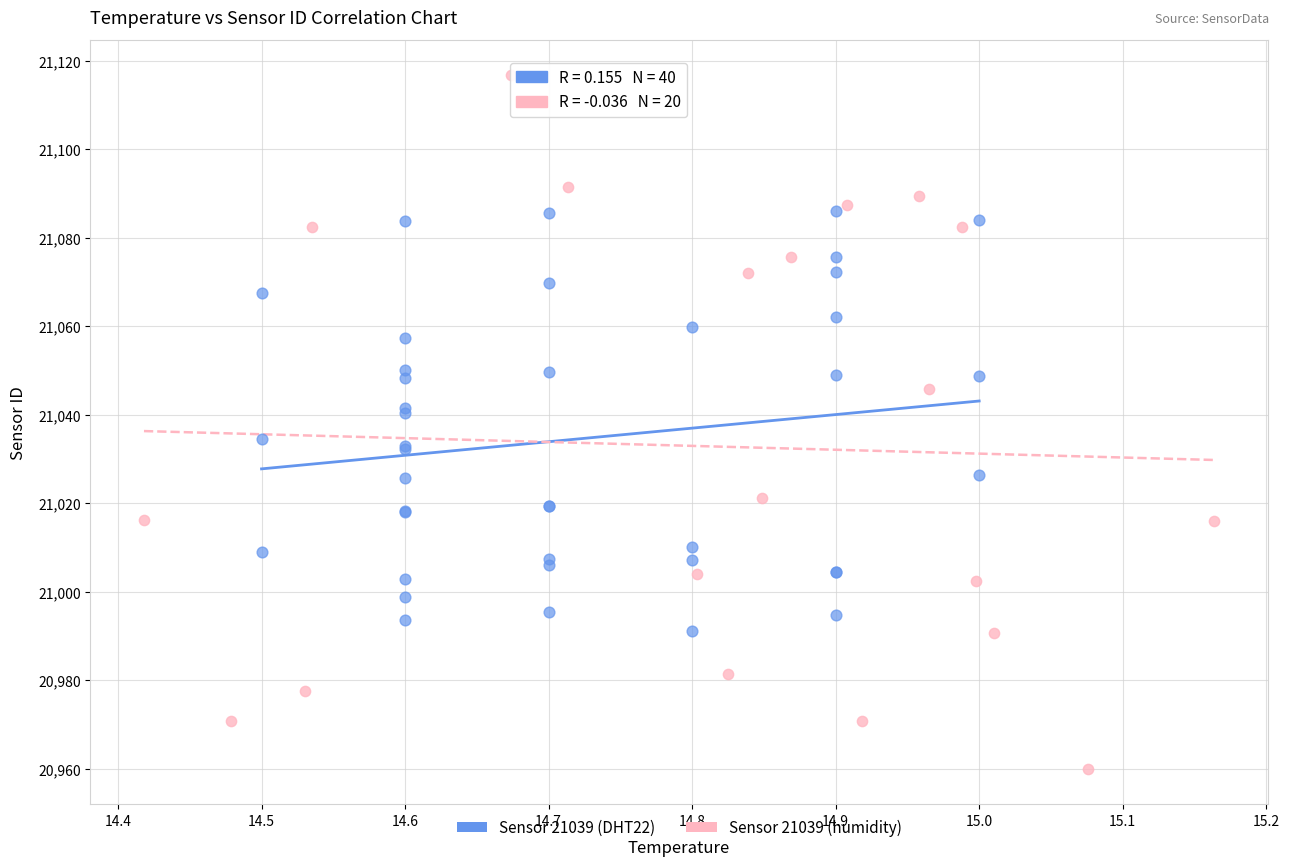

Which series has the widest spread of Y values?

Sensor 21039 (humidity)